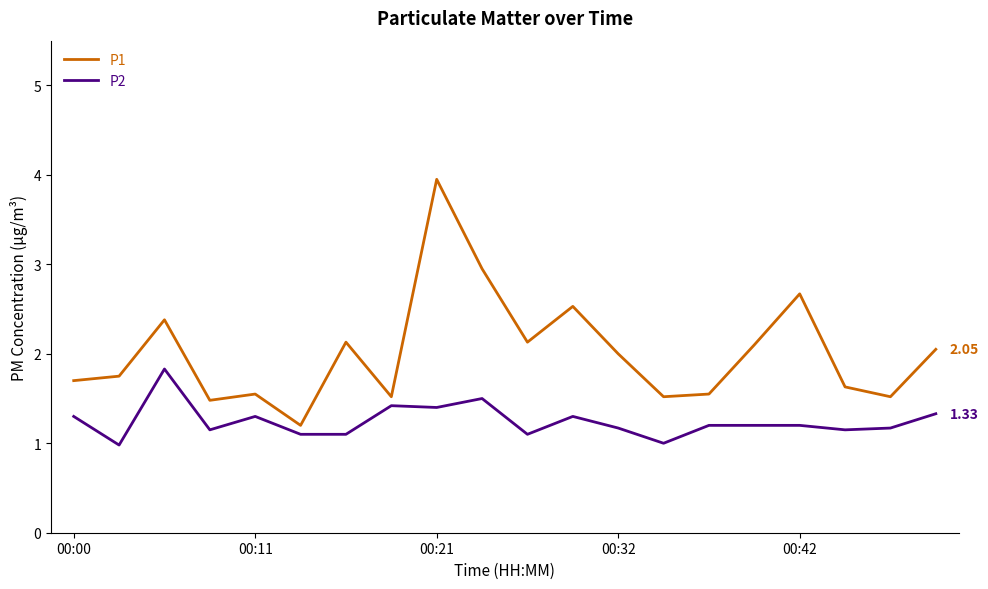

Which series has the largest total across all categories?

P1